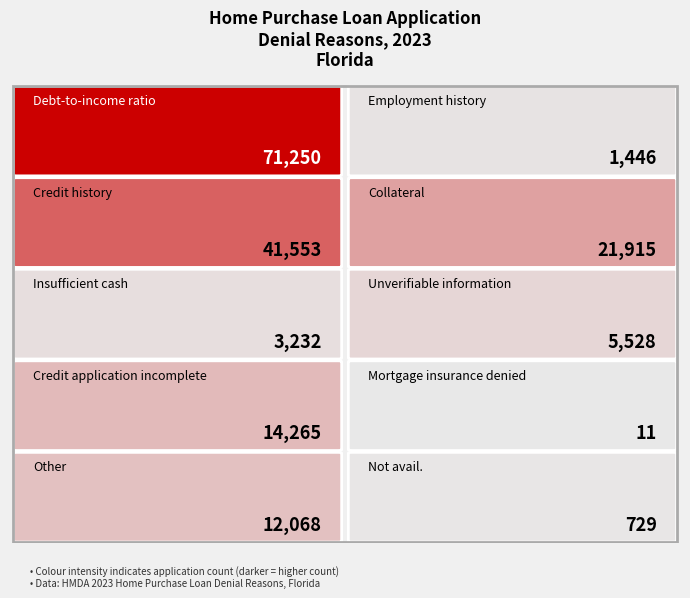

What is the difference between the values at Credit application incomplete and Unverifiable information?

8737